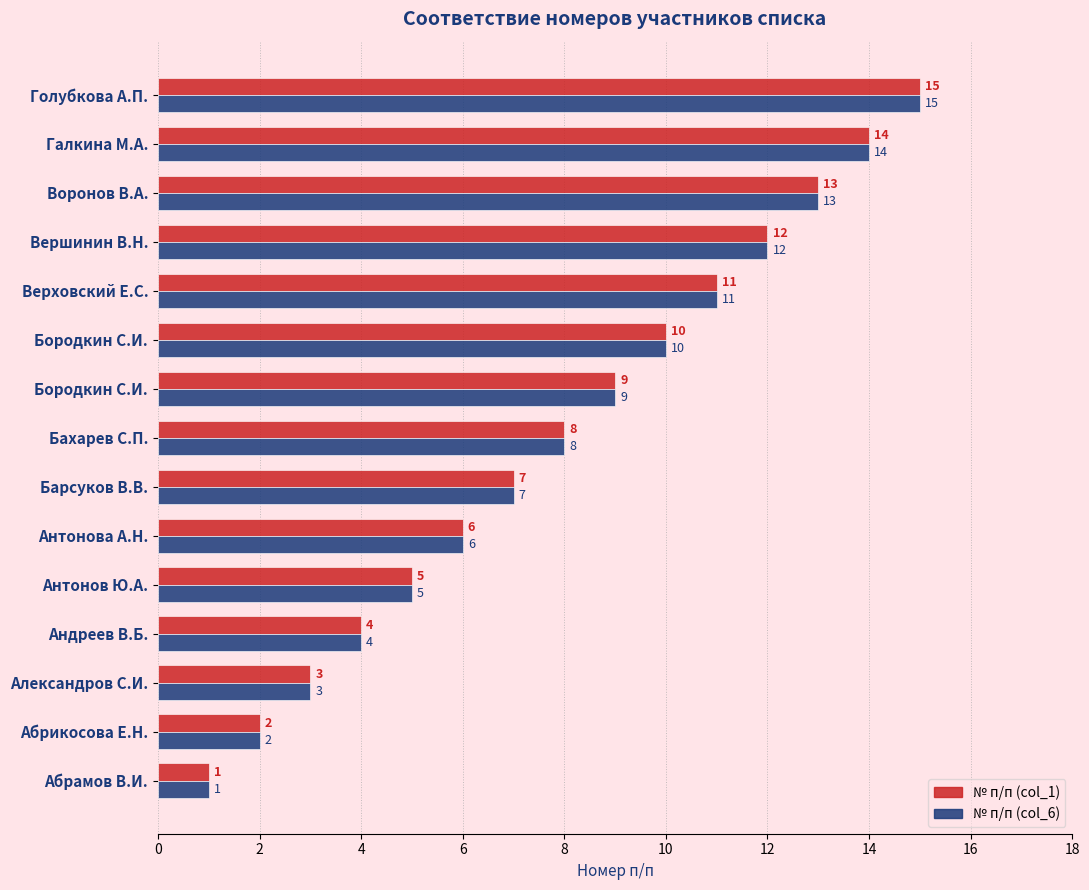

Count the number of data series in this chart.

2